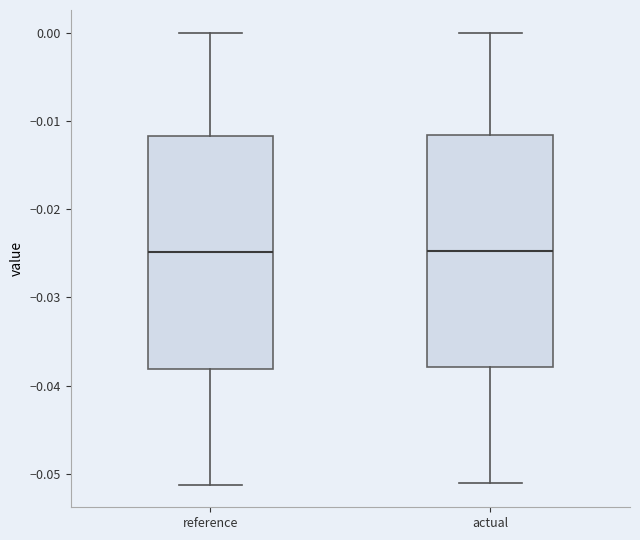

Reading left to right, transcribe this box plot: for each box, give where its median line is, the range the box spans, and where its two whiskers end, as read against the y-axis. The values are not printed on the chart, so give them approximately, as read against the axis.

reference: median -0.025, box -0.038 to -0.012, whiskers -0.051 to 0.000
actual: median -0.025, box -0.038 to -0.012, whiskers -0.051 to 0.000